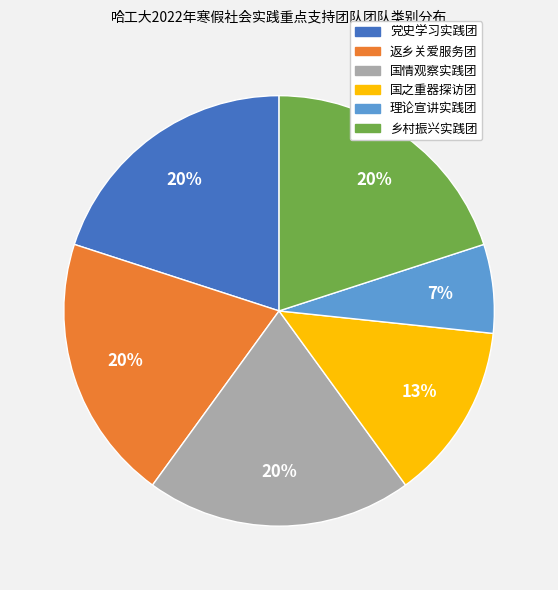

What is the smallest slice in the pie chart?

理论宣讲实践团